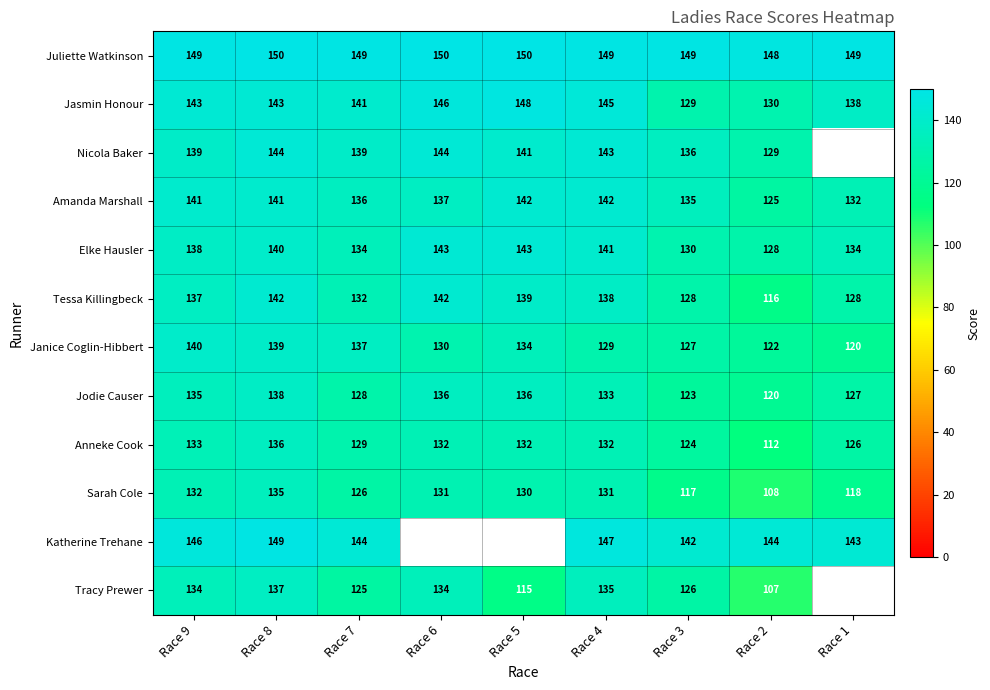

Which series changed the most between Race 7 and Race 4?

Tracy Prewer